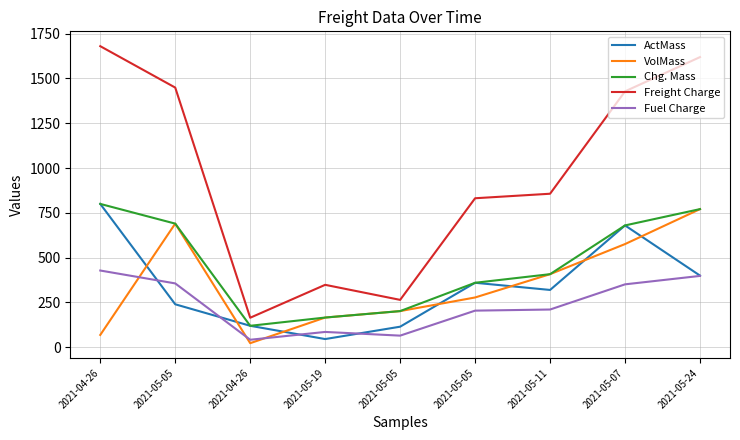

Which label corresponds to the smallest value in the chart?

2021-04-26